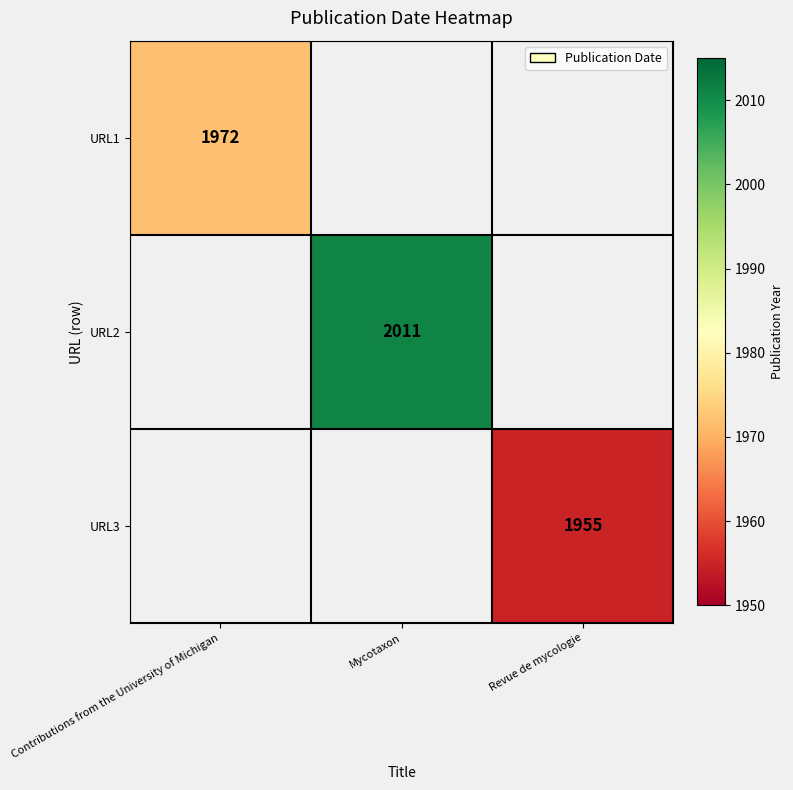

Which category has the highest value across all series?

Mycotaxon